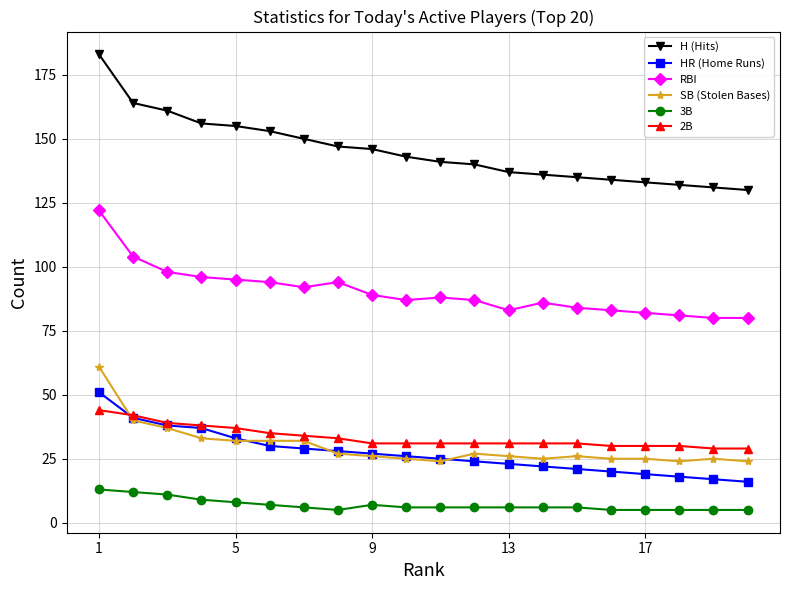

What is the minimum value for SB (Stolen Bases)?

24